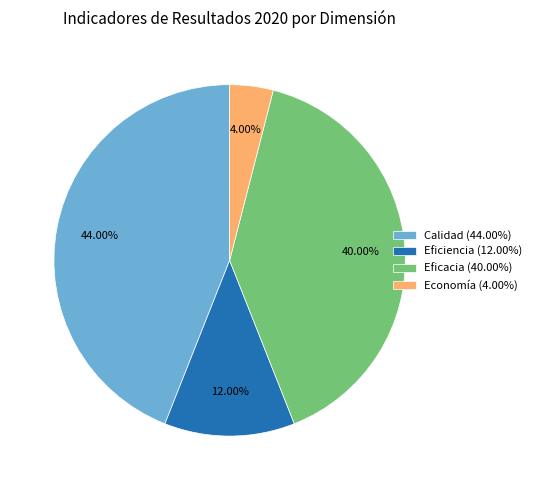

Rank the categories by value from highest to lowest.

Calidad, Eficacia, Eficiencia, Economía